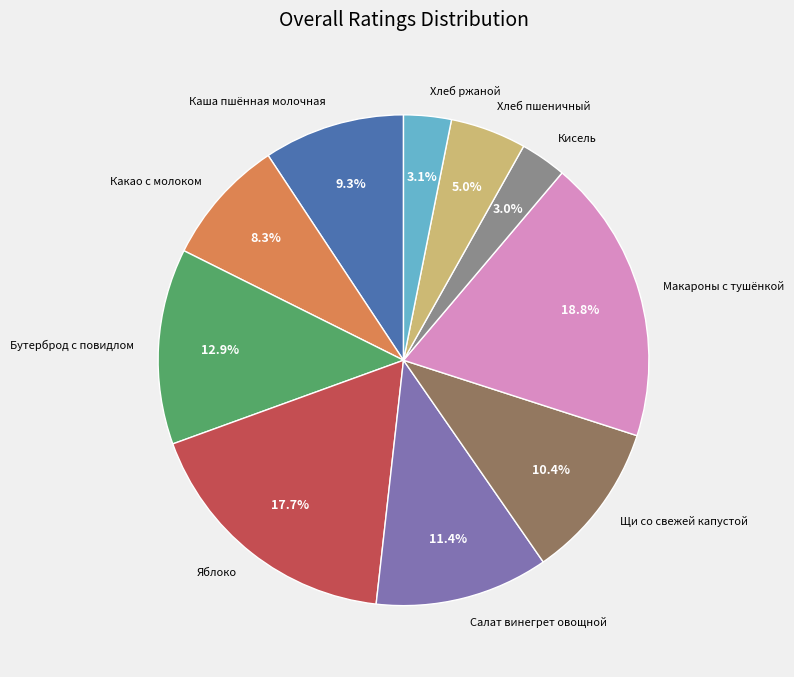

How many slices are in this pie chart?

10